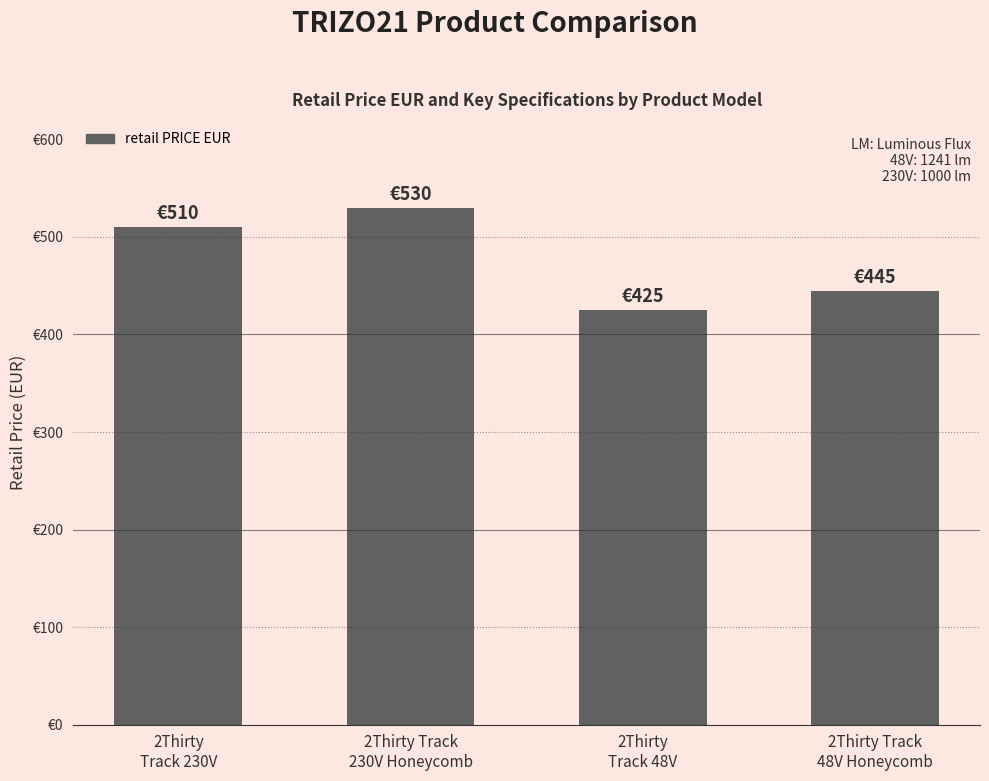

Count the values in the range 445 to 530.

3